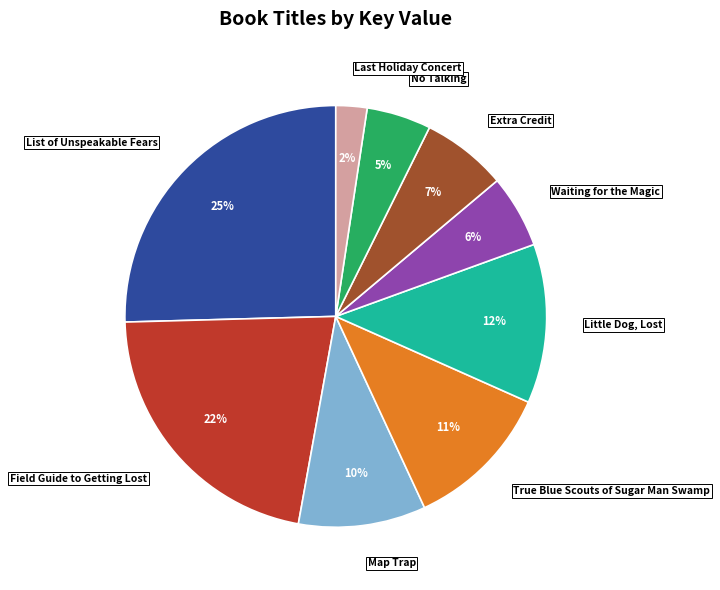

Combined, do Extra Credit and True Blue Scouts of Sugar Man Swamp account for over 50%?

No